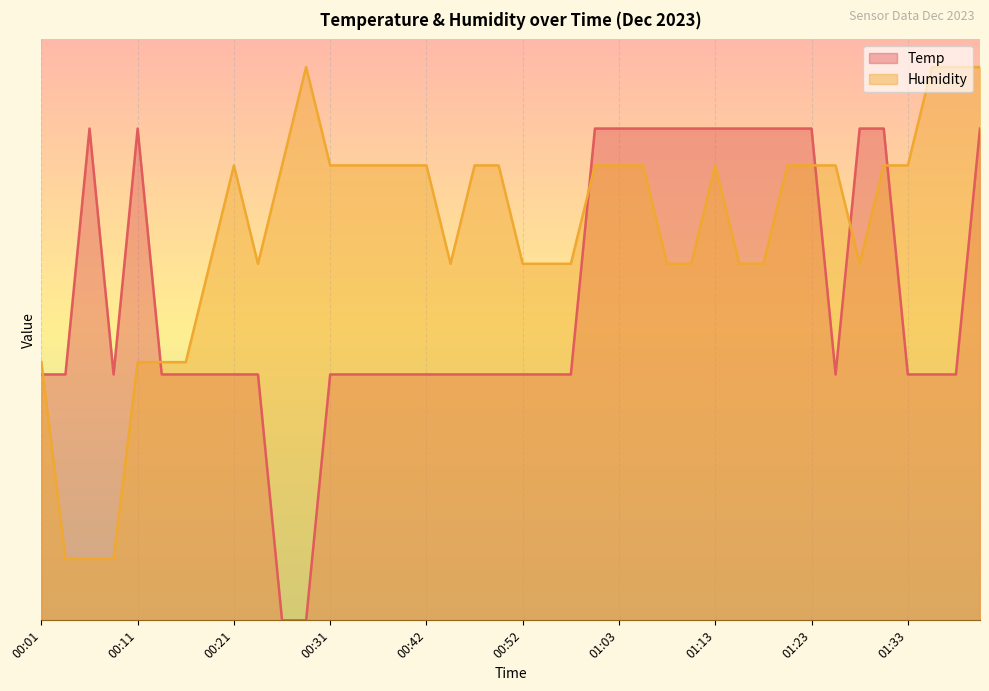

Which has a higher value, 01:05 or 01:26?

01:05